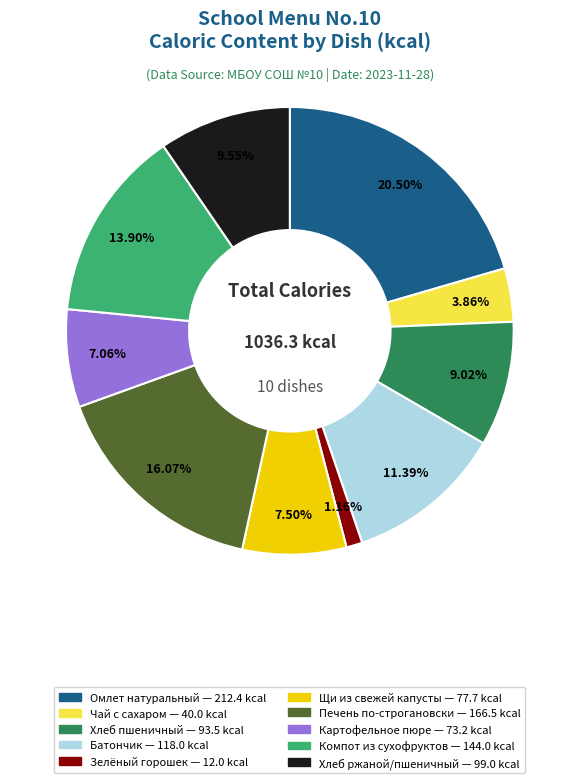

What is the ratio of the value at Хлеб ржаной/пшеничный to the value at Омлет натуральный?

0.5